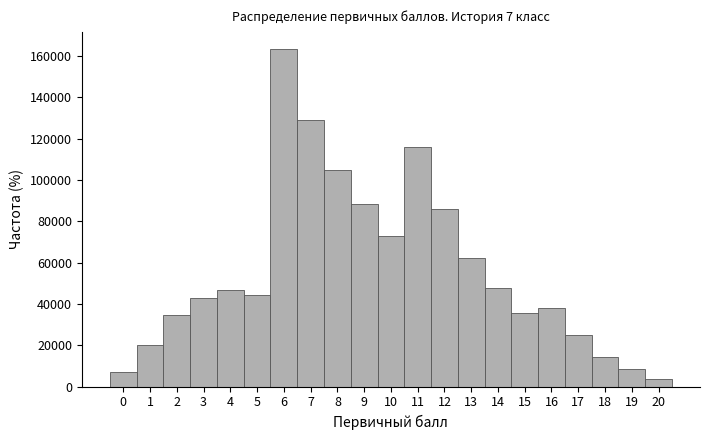

What is the height of the bar covering 13.5 to 14.5 on the x-axis? The values are not printed on the chart, so give them approximately, as read against the axis.

48000